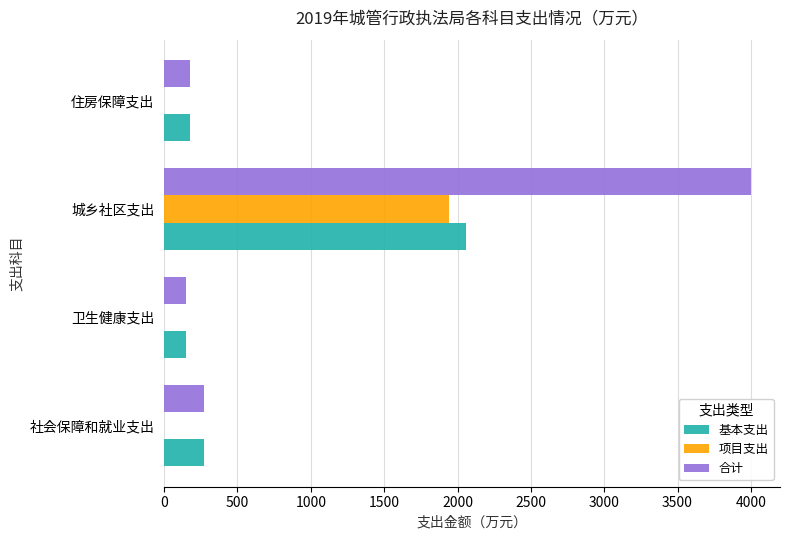

Is it true that 项目支出 equals 0.0 at 卫生健康支出?

True